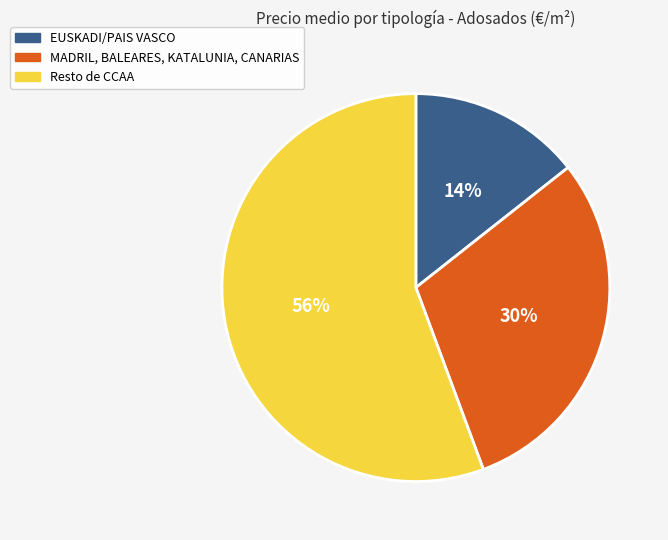

To the nearest percent, what is the average slice percentage?

33%